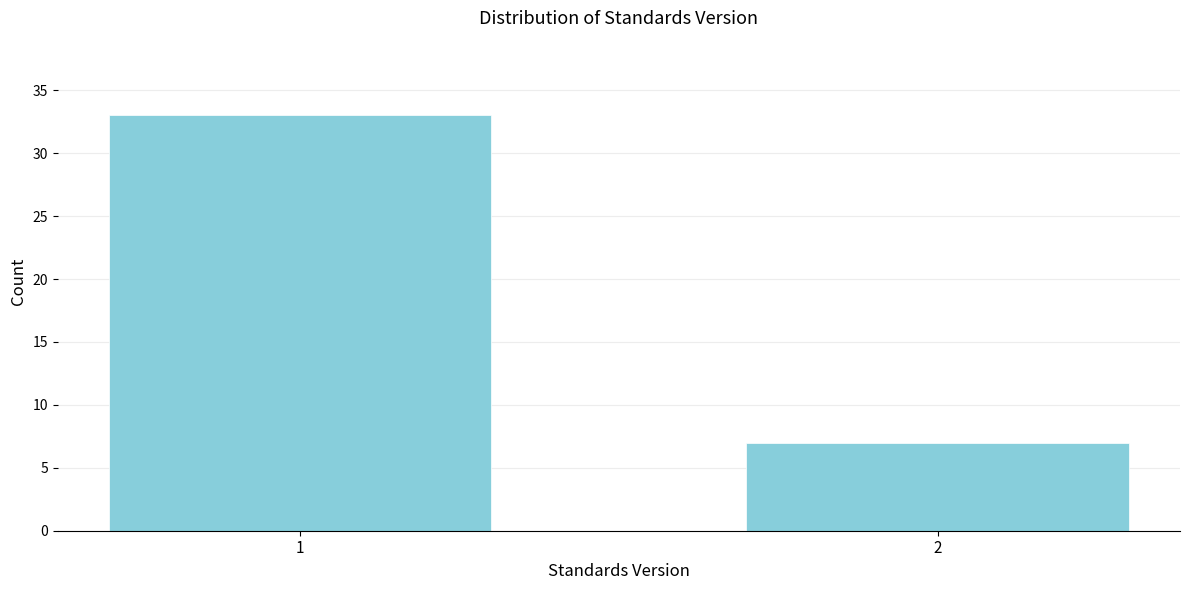

Reading left to right, list all the values displayed in this chart.

1=33	2=7